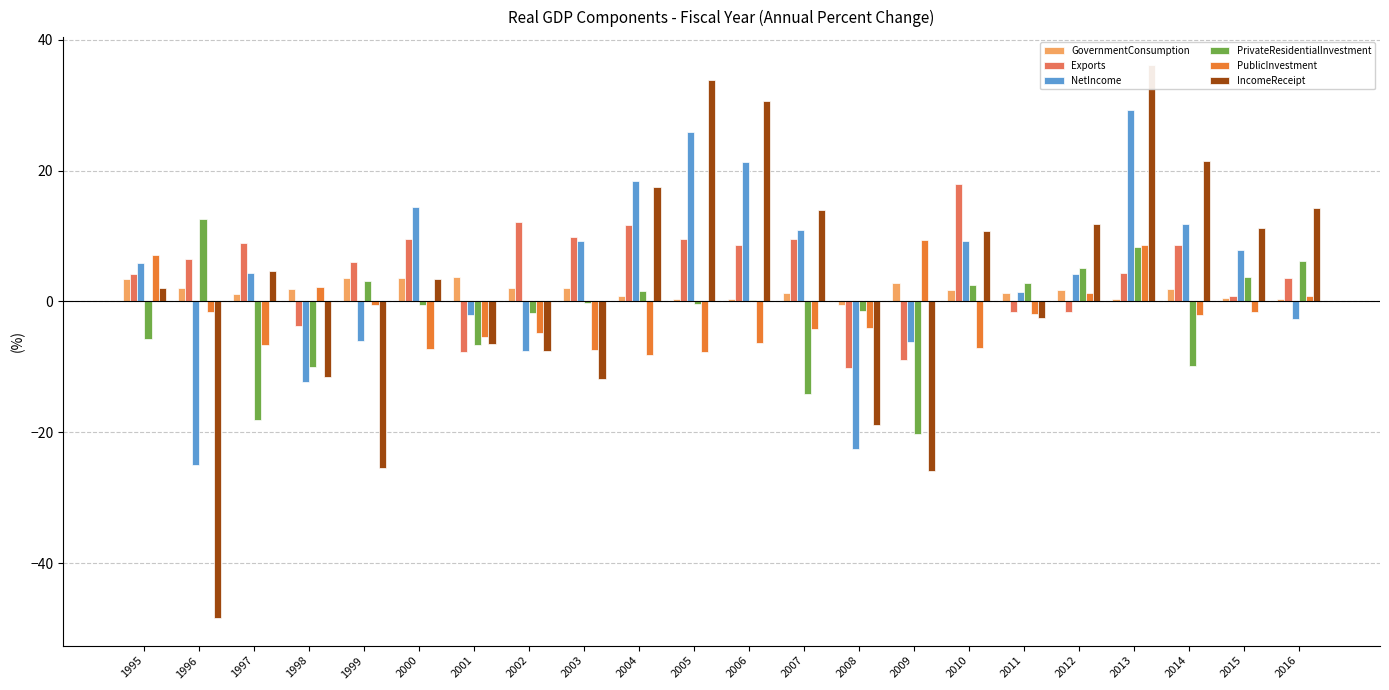

What is the highest value of the PrivateResidentialInvestment series?

12.6